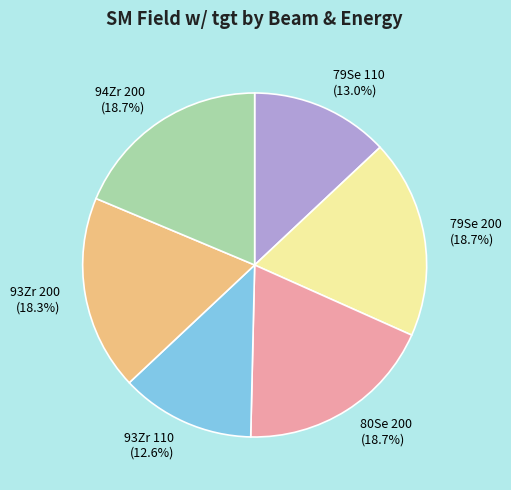

Count the number of slices in the pie.

6